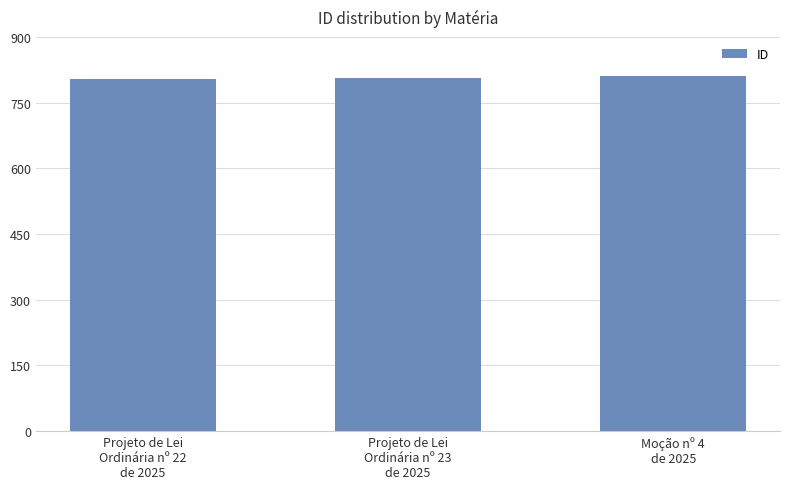

How many values are below 806?

1